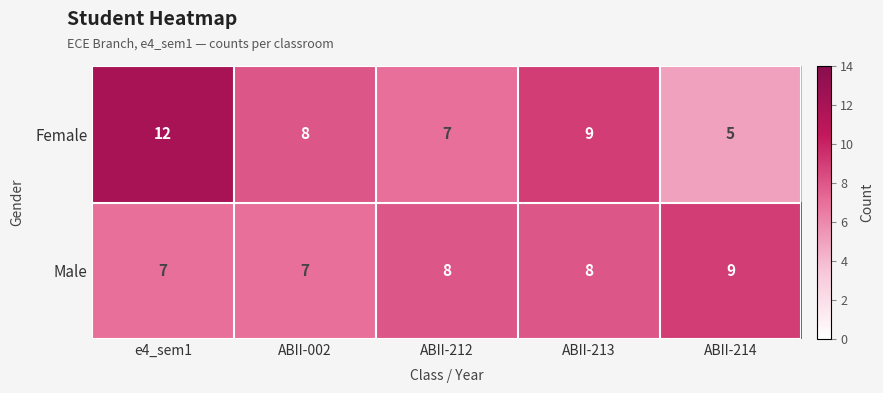

How many categories are shown in the chart?

5